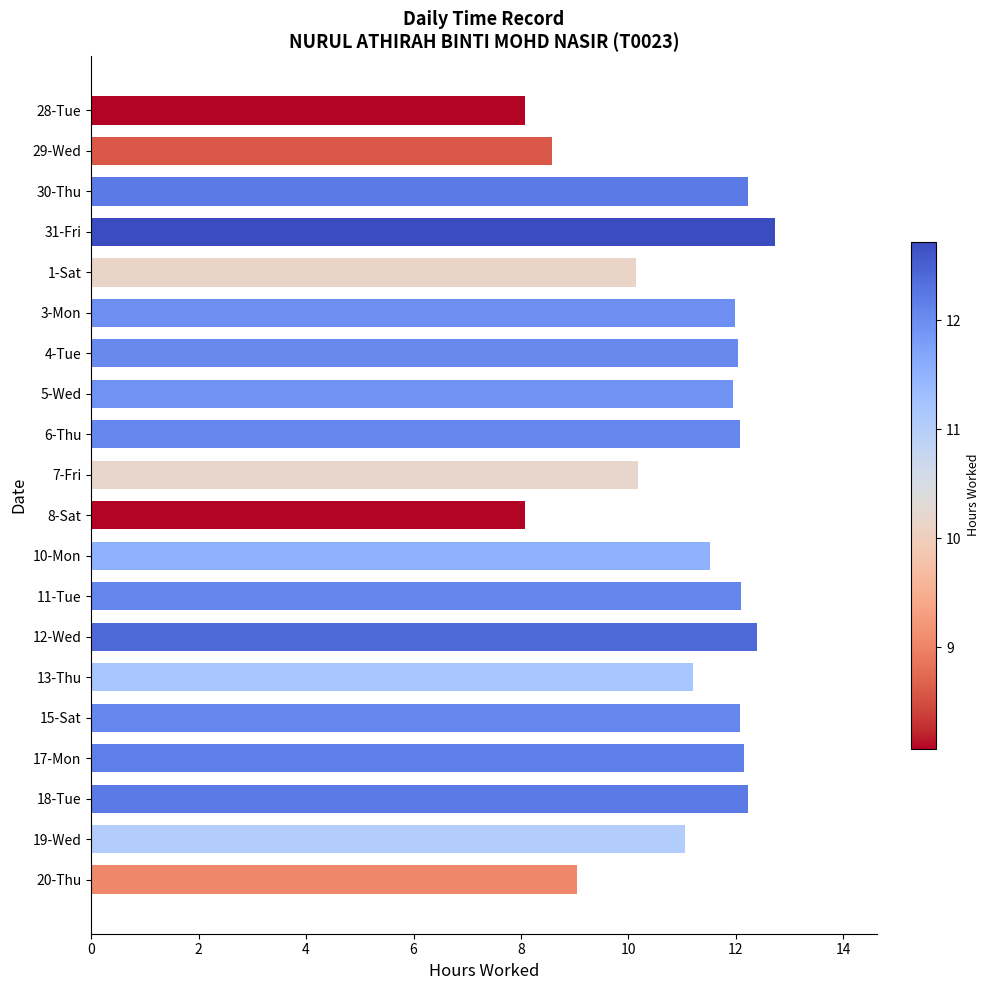

Read the value at 29-Wed.

8.6